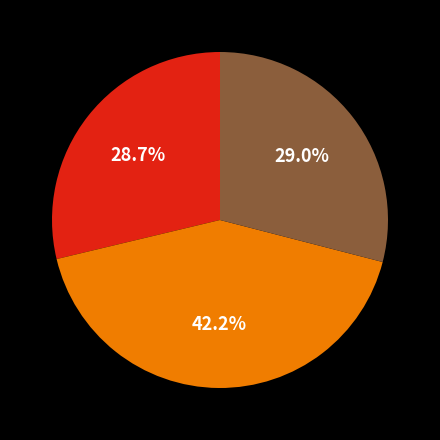

Does any single category account for the majority?

No